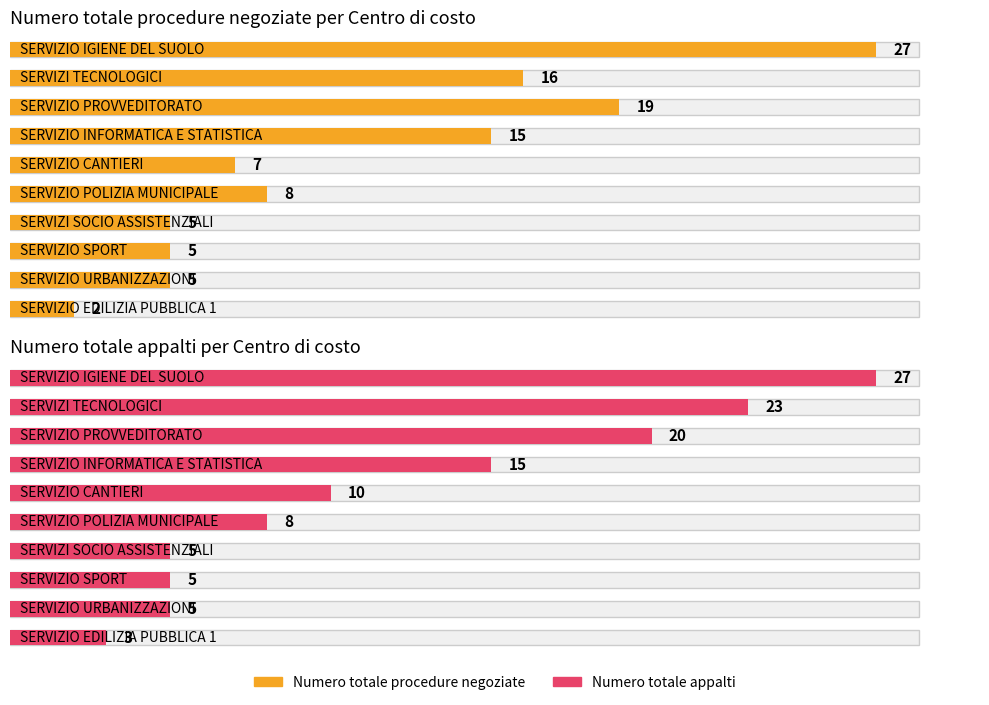

What are all the series names shown in the legend?

Numero totale procedure negoziate, Numero totale appalti